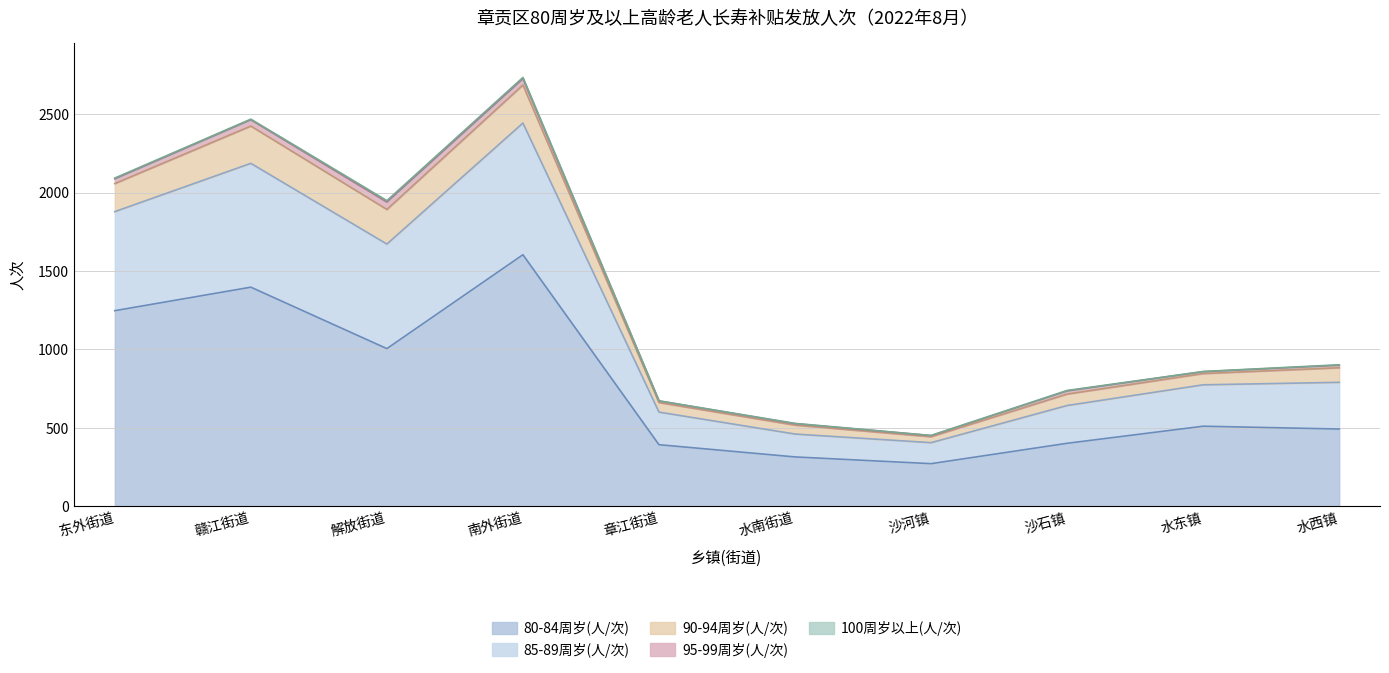

What is the maximum value shown in the chart?

2735